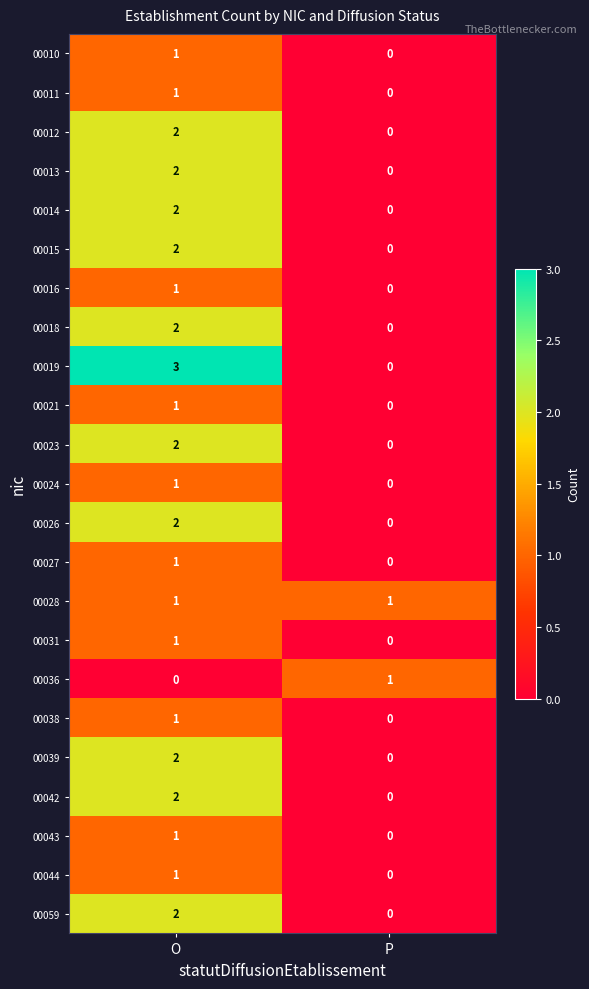

What is the greatest value displayed?

3